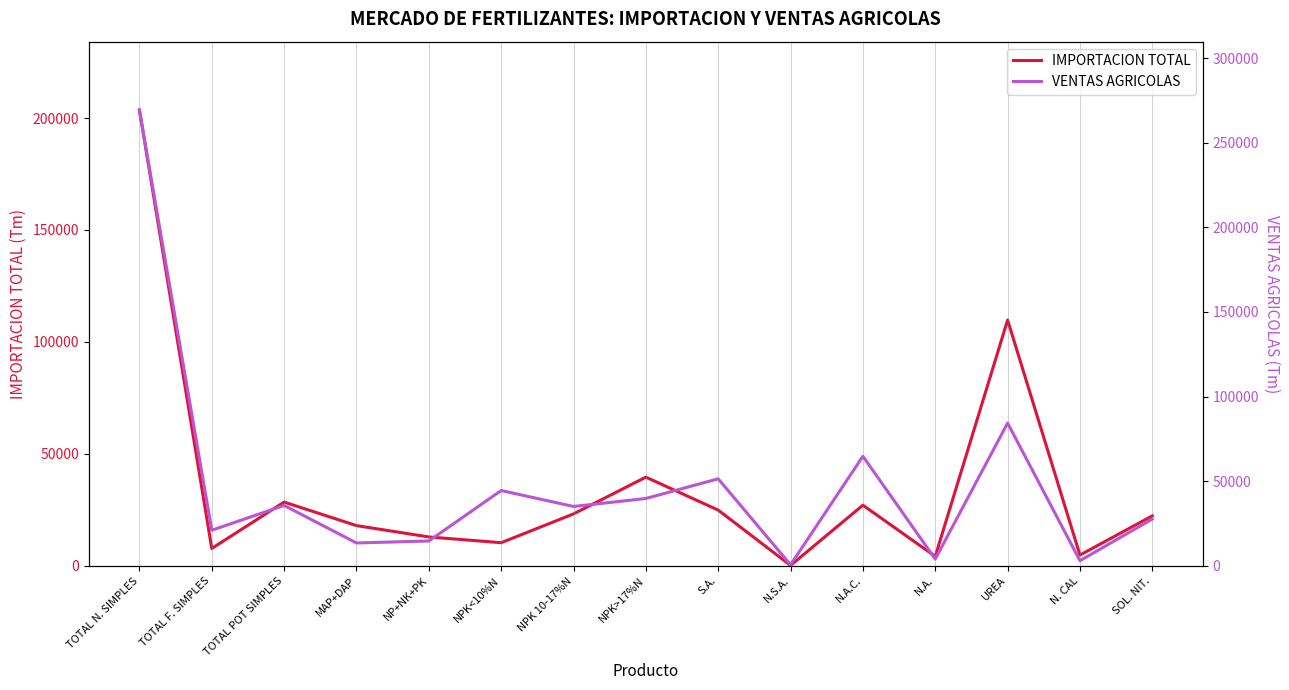

How many interior local peaks does the IMPORTACION TOTAL series have?

4